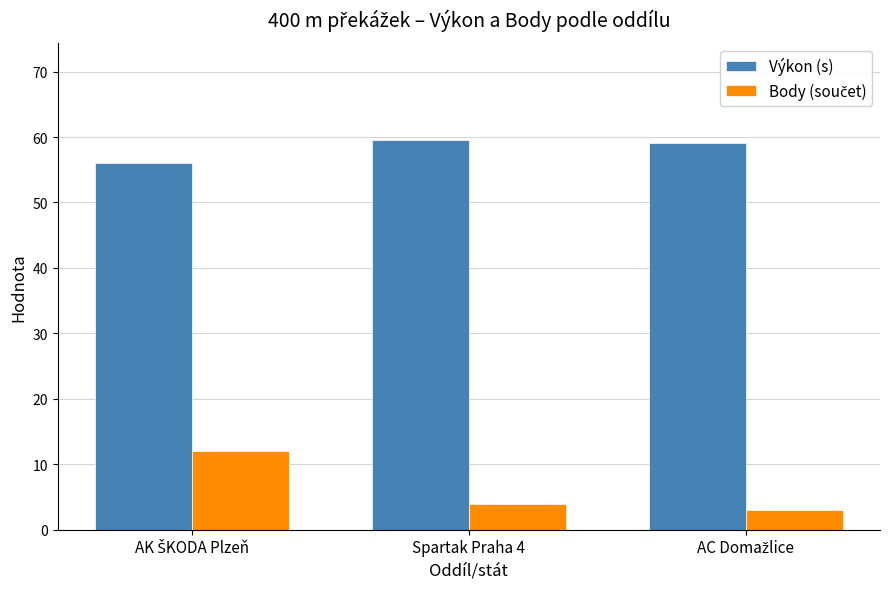

Are the bars horizontal?

No